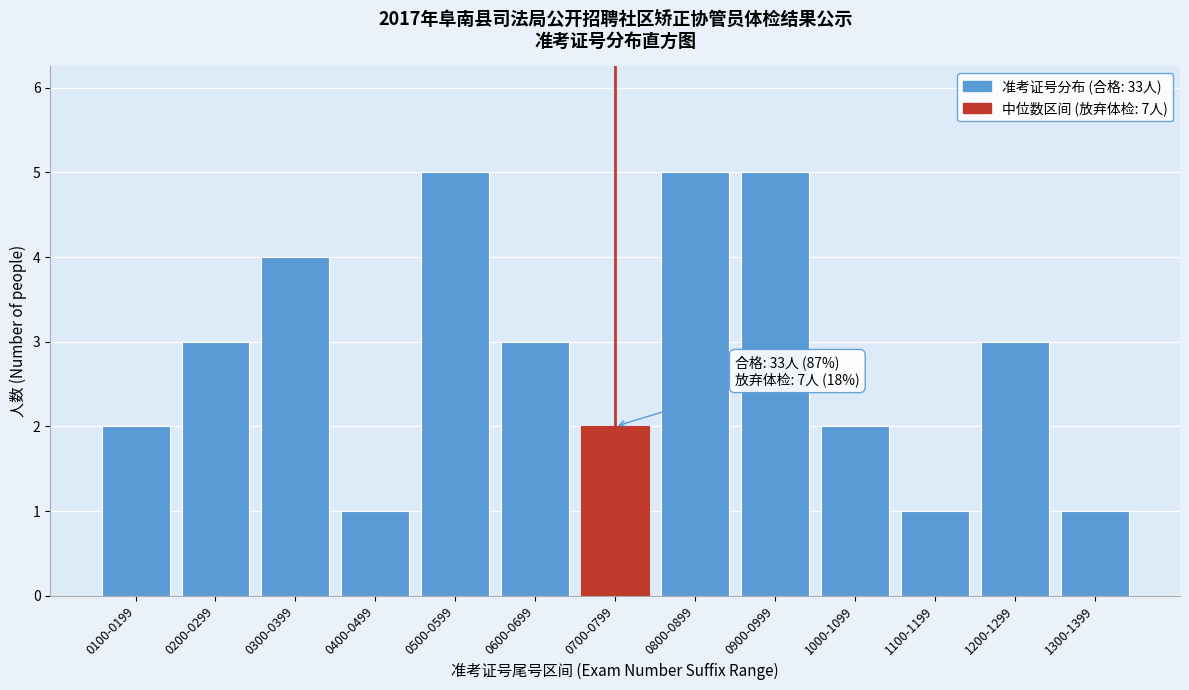

Reading right to left, transcribe all the data shown in this chart.

1300-1399=1	1200-1299=3	1100-1199=1	1000-1099=2	0900-0999=5	0800-0899=5	0700-0799=2	0600-0699=3	0500-0599=5	0400-0499=1	0300-0399=4	0200-0299=3	0100-0199=2